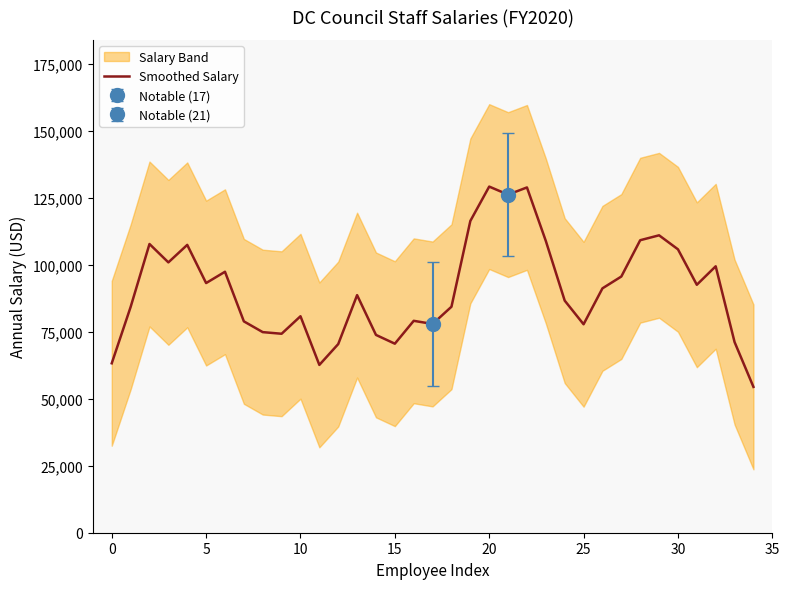

What is the value of the 2nd point from the left?

84203.2